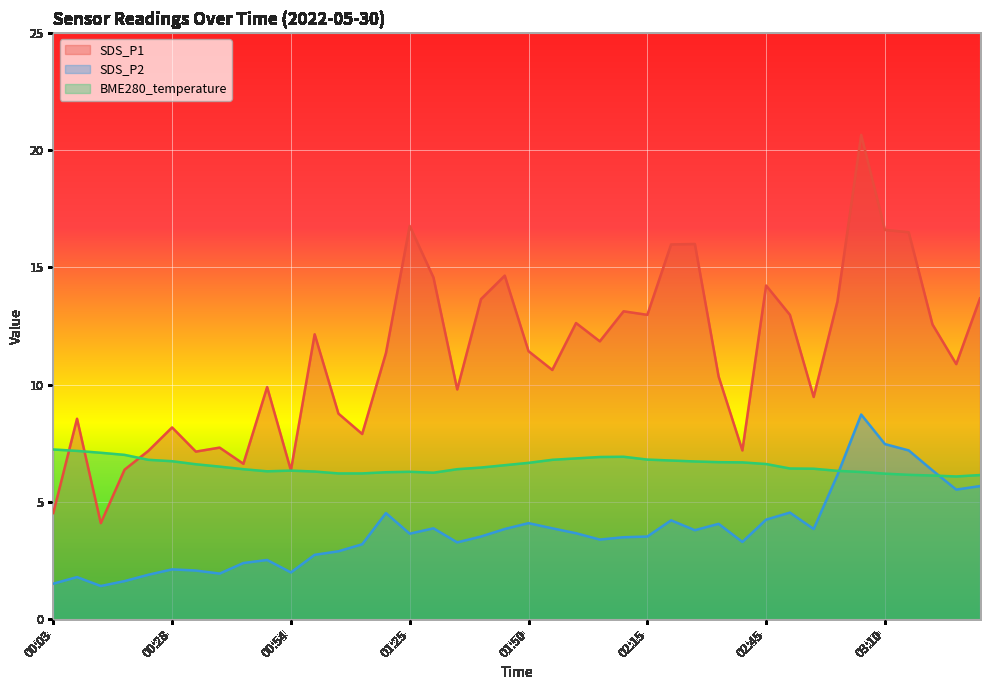

What is the sum of the SDS_P2 values at 03:00 and 01:35?

9.4